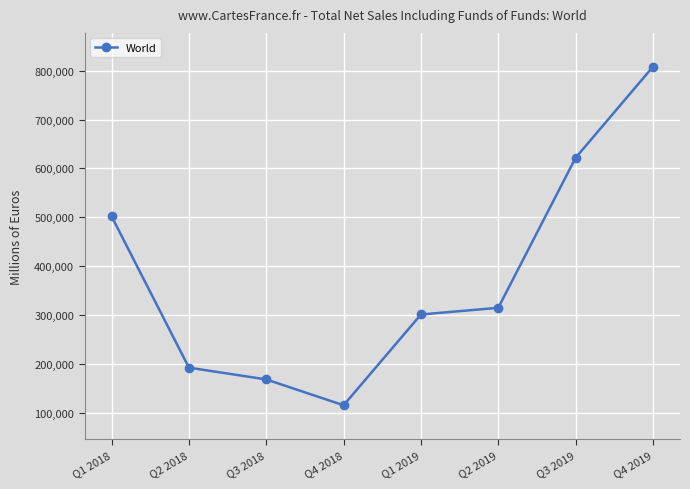

What is the smallest value displayed?

116044